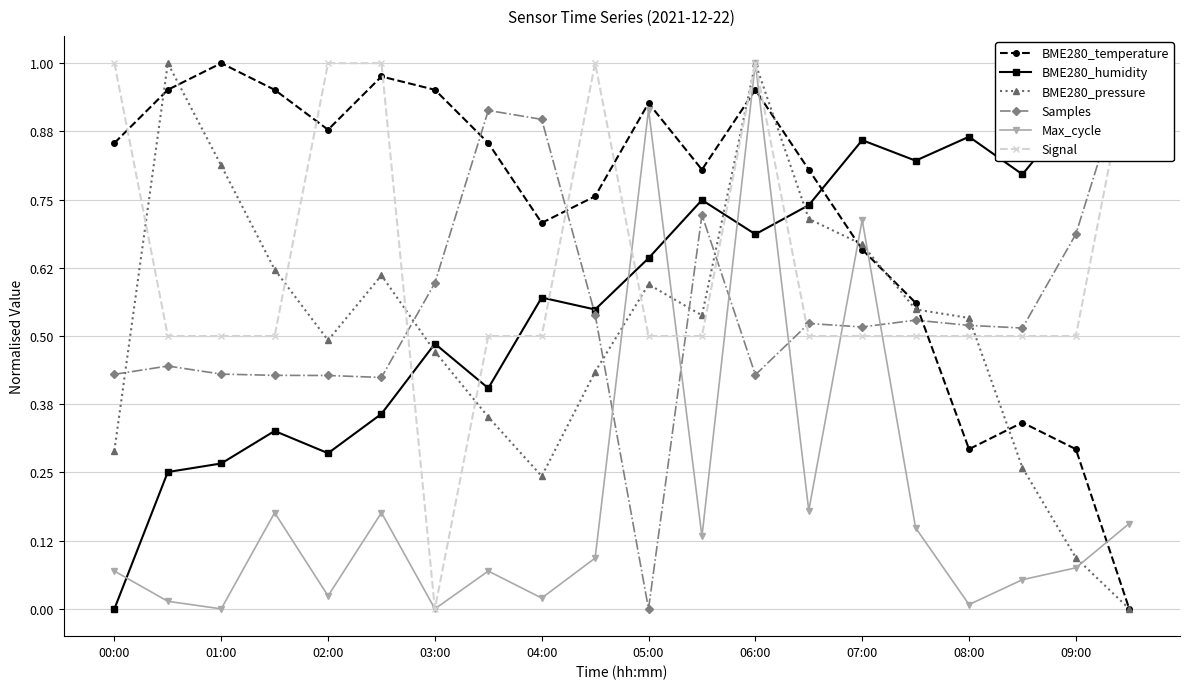

Which category has the highest value in the Max_cycle series?

06:00